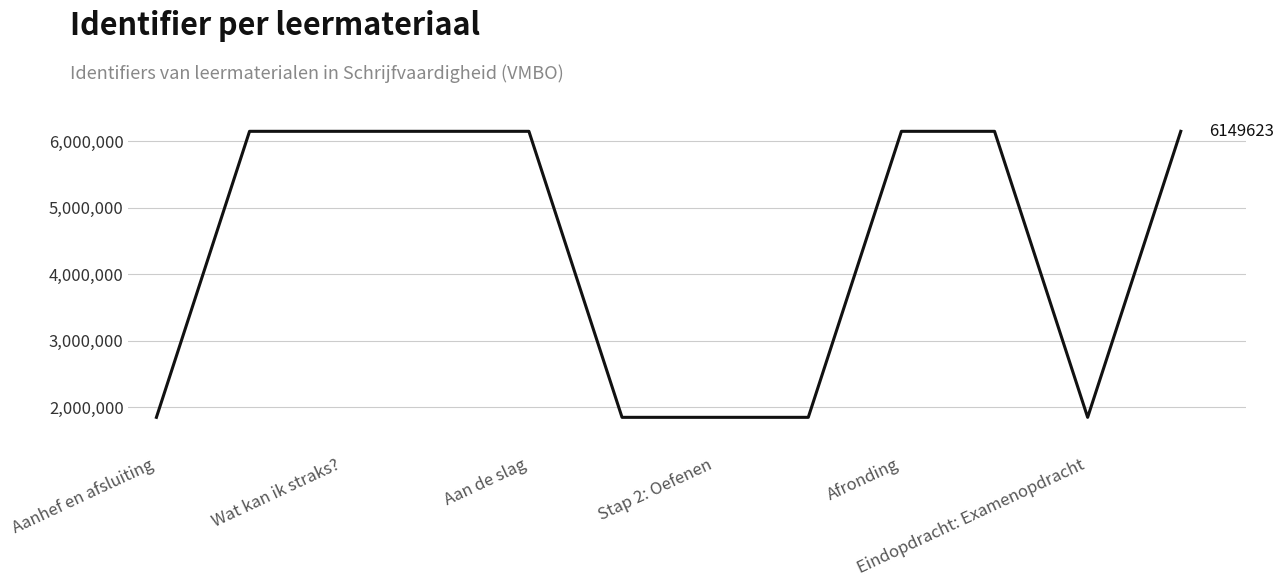

What is the difference between the maximum and minimum values?

4298624